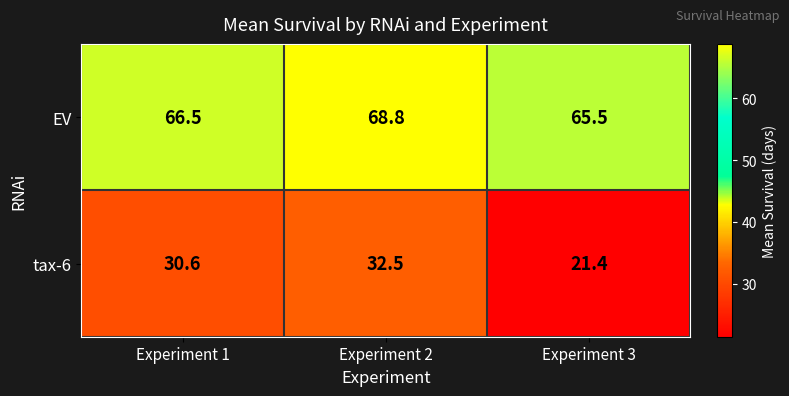

At how many categories does at least one series exceed 63?

3